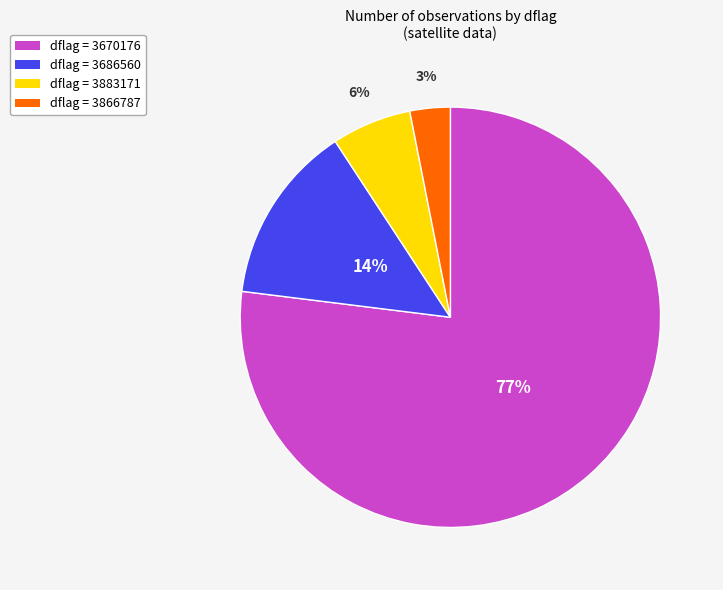

To the nearest percent, what percentage of the pie is dflag = 3670176?

77%